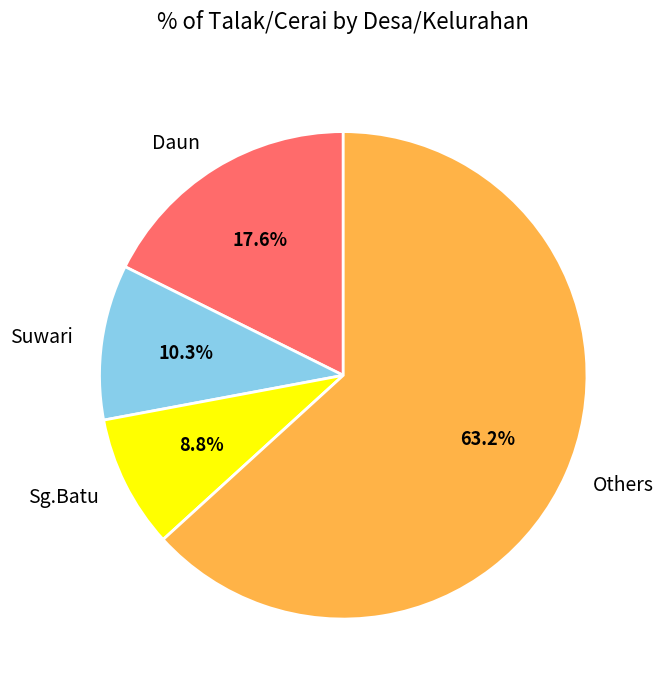

How many slices are in this pie chart?

4